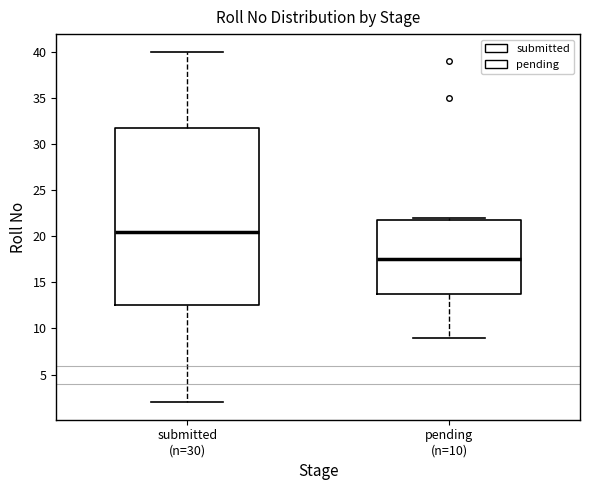

Where is the upper edge of the box for submitted (n=30) on the y-axis? The values are not printed on the chart, so give them approximately, as read against the axis.

32.0